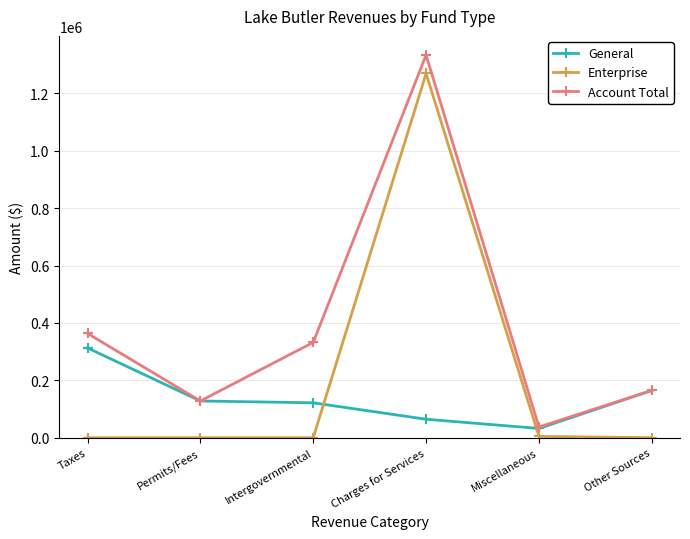

What is the spread (max minus min) of values at Charges for Services?

1268979